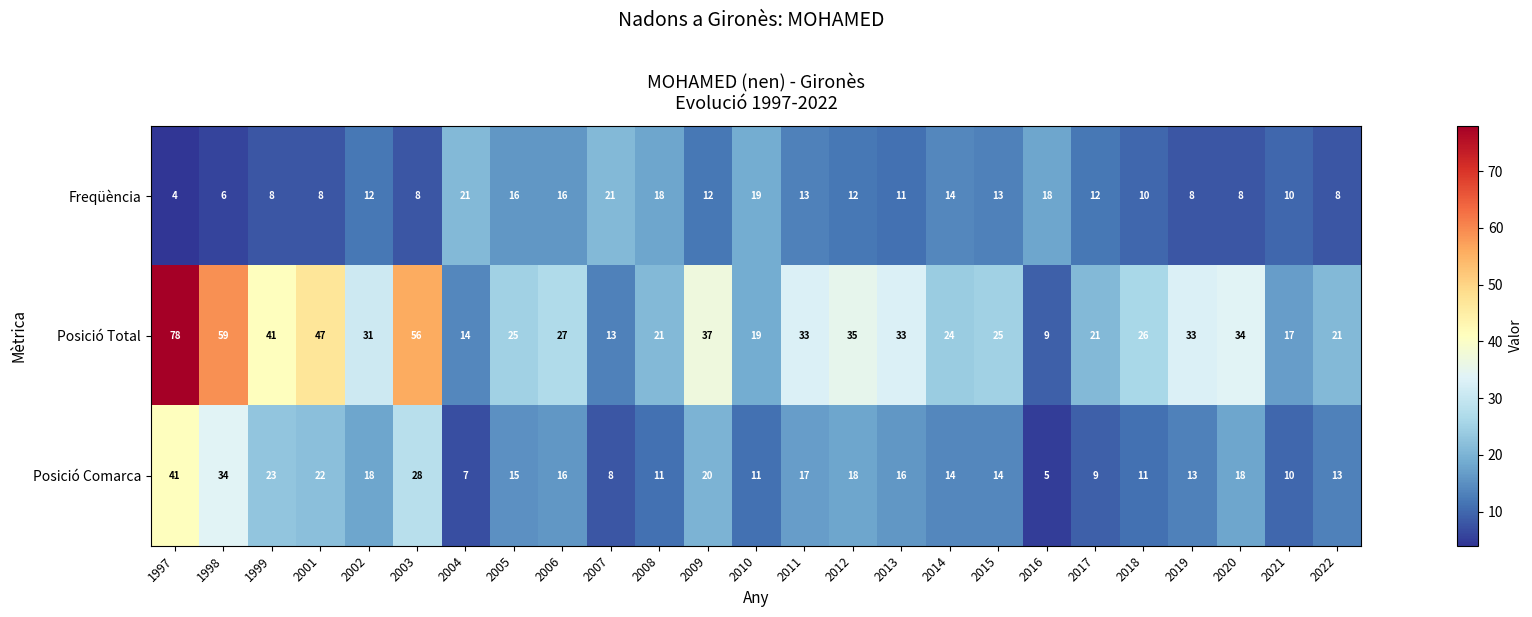

What is the difference between the Freqüència values at 2013 and 2003?

3